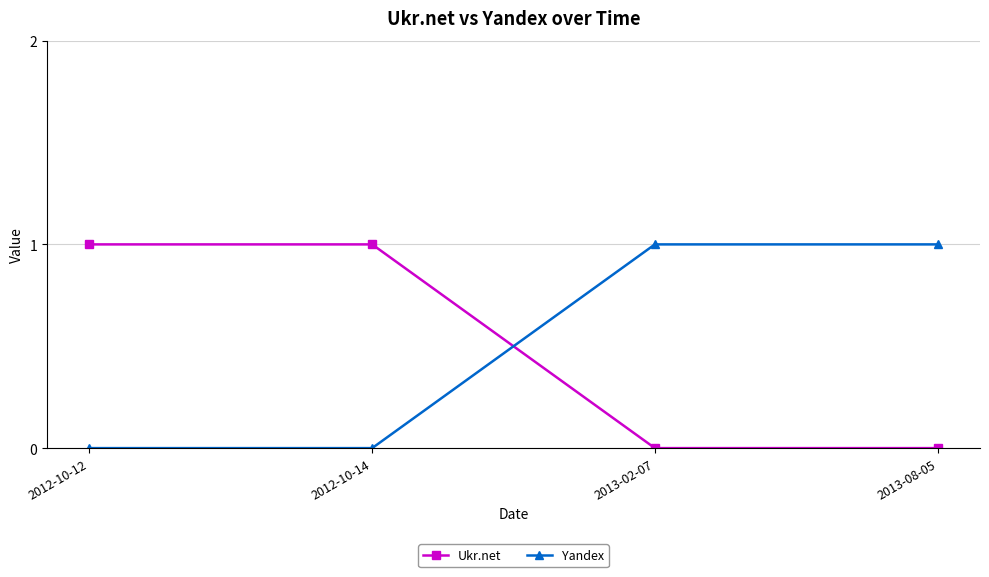

What is the spread (max minus min) of values at 2013-08-05?

1